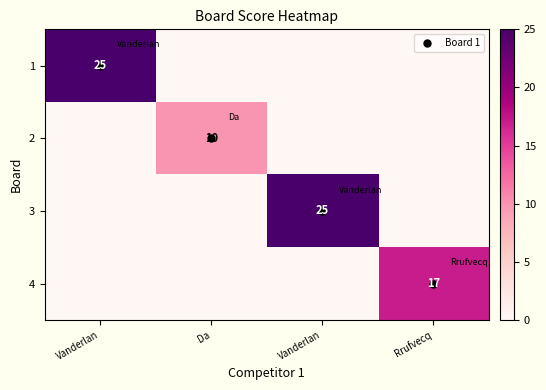

At which label is 4 closest to 8?

Vanderlan